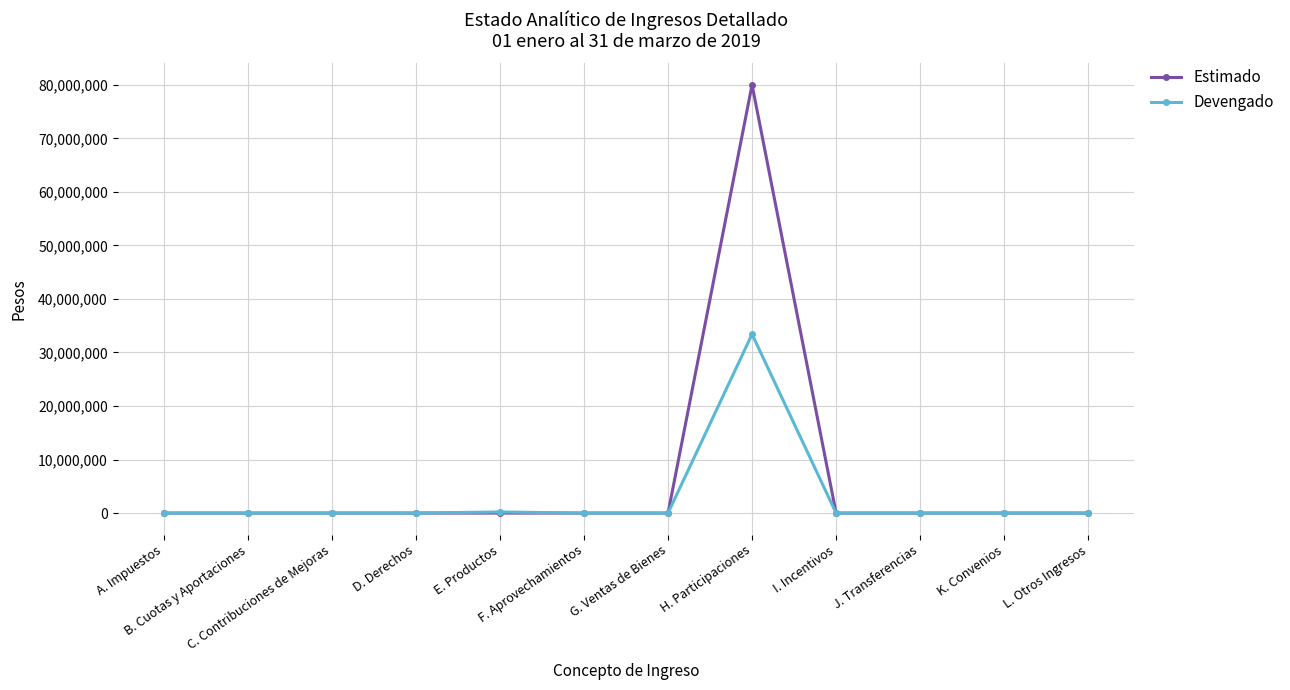

Which series has the largest range (max minus min)?

Estimado